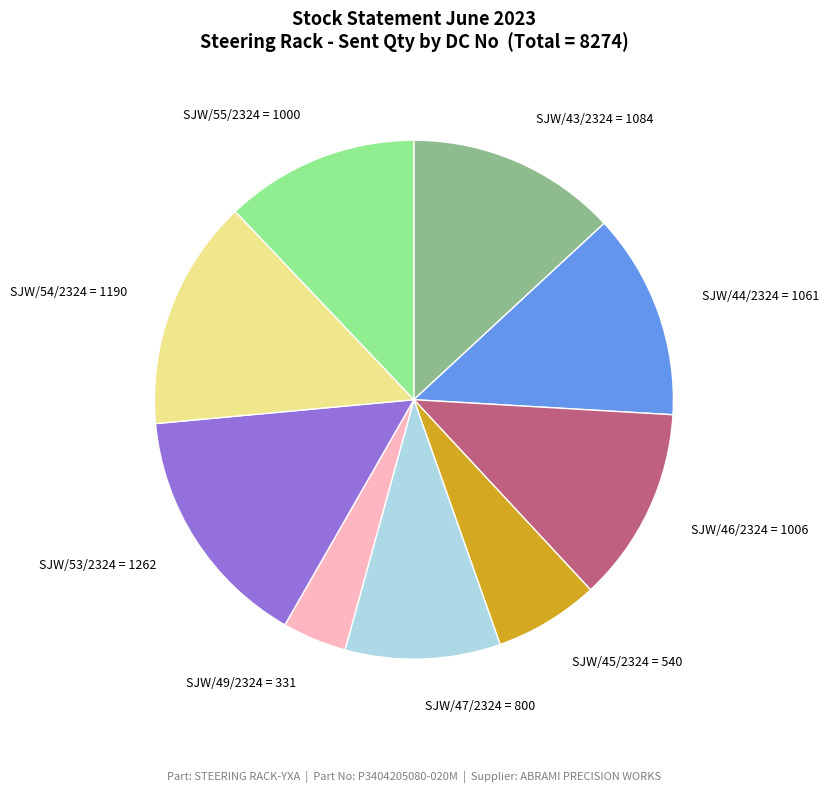

Combined, do SJW/43/2324 and SJW/54/2324 account for over 50%?

No